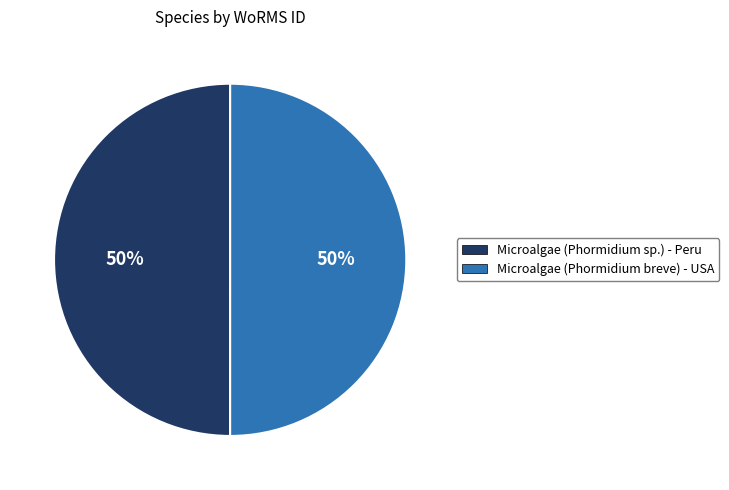

Approximately how many times larger is the value at Microalgae (Phormidium sp.) - Peru compared to Microalgae (Phormidium breve) - USA?

1.0